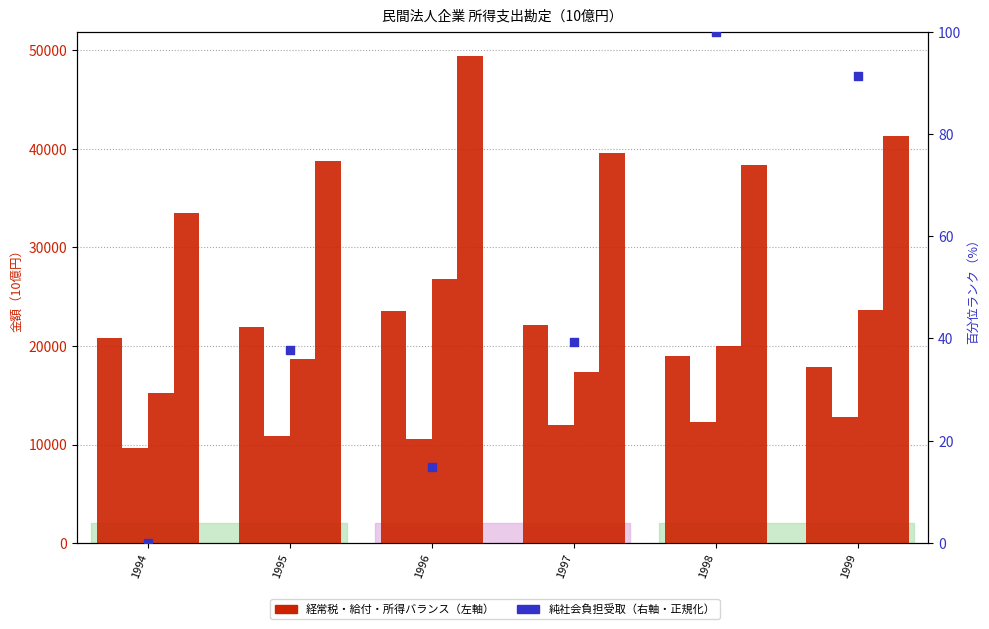

At how many categories does at least one series exceed 20177?

6